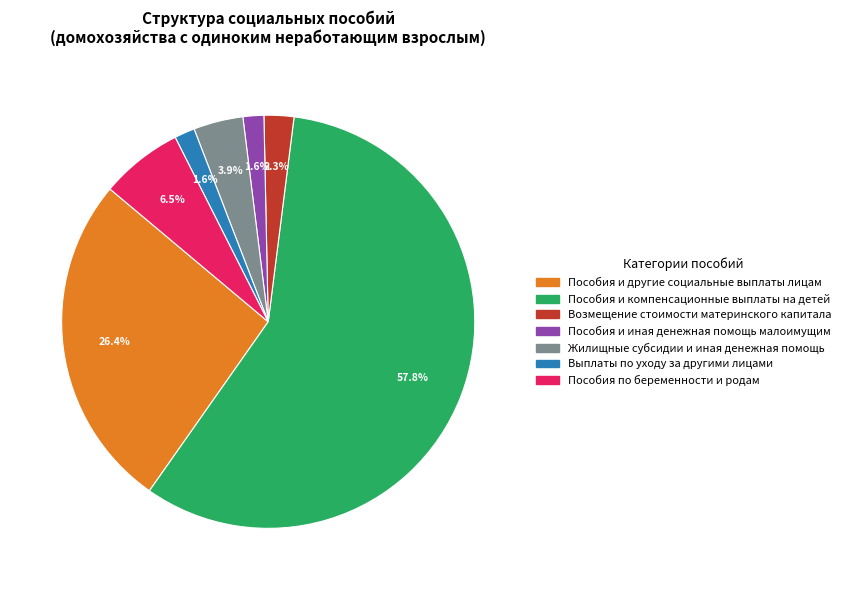

To the nearest percent, what percentage of the pie is Жилищные субсидии и иная денежная помощь?

4%